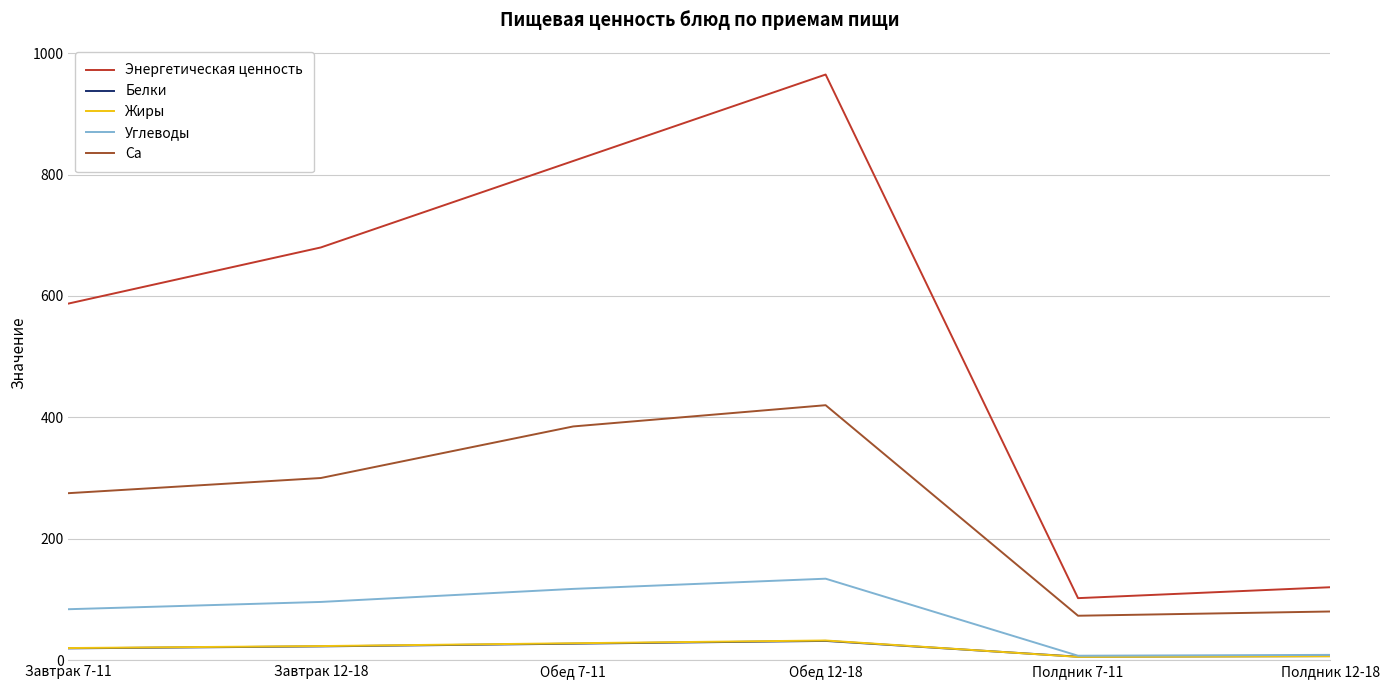

Between which two adjacent categories do Жиры and Белки first intersect?

Обед 12-18 and Полдник 7-11